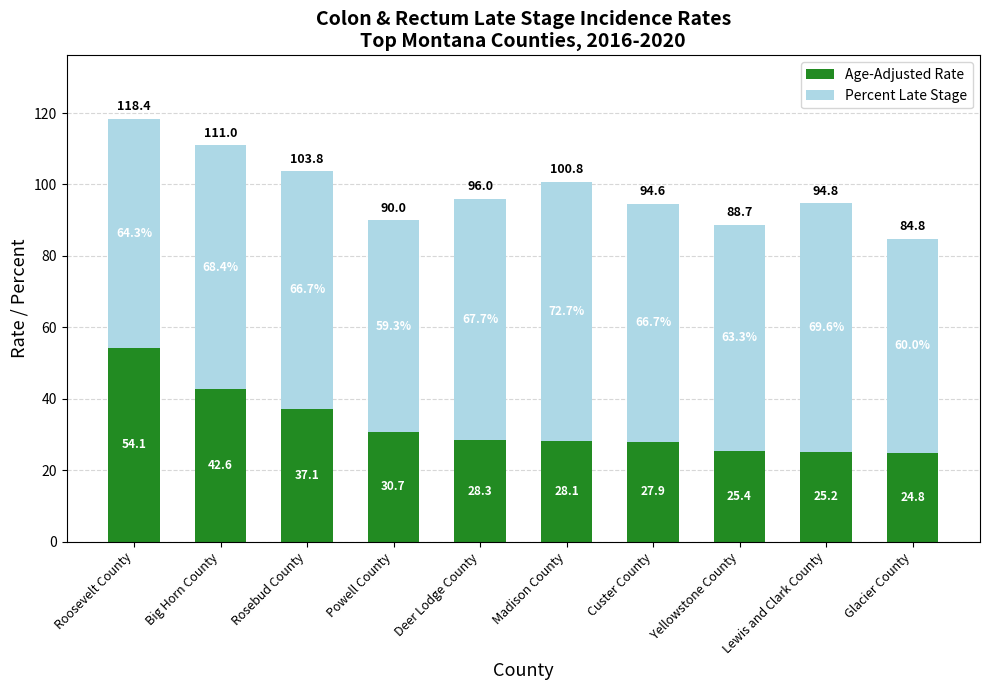

The Age-Adjusted Rate series shows 30.7 at Powell County. True or false?

True